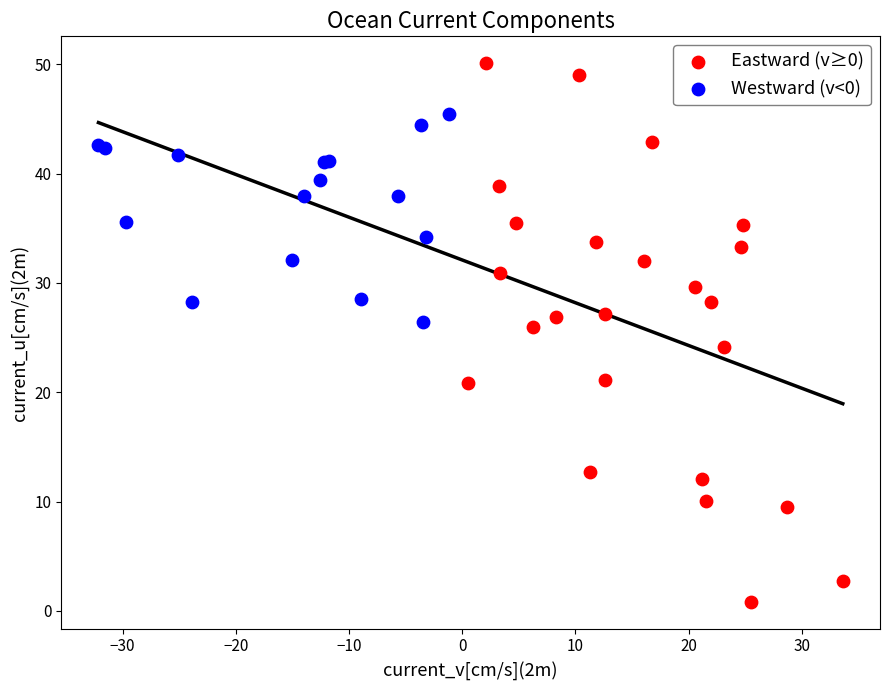

Which series contains the lowest Y value?

Eastward (v≥0)